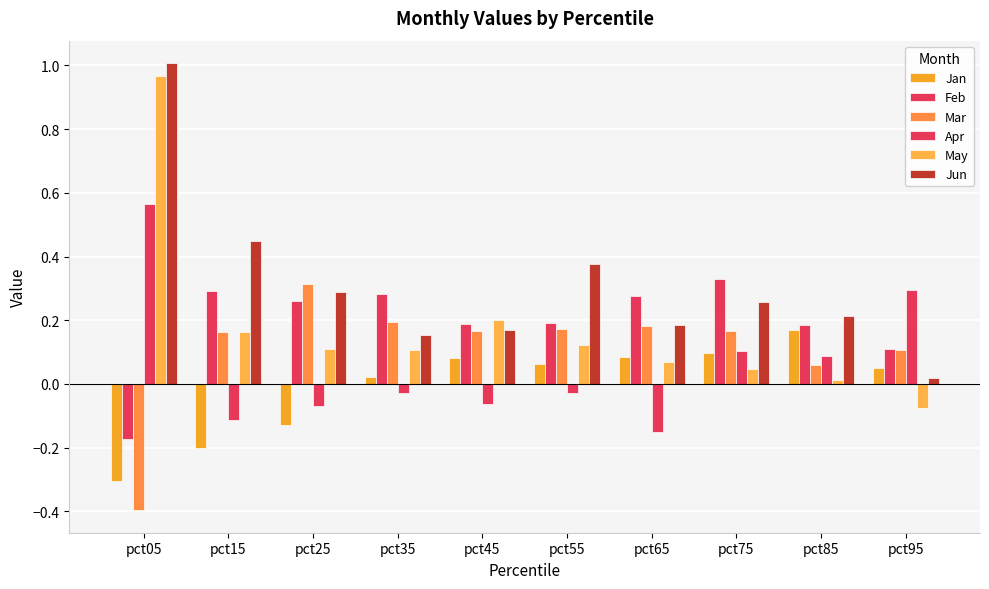

Does the chart contain stacked bars?

No